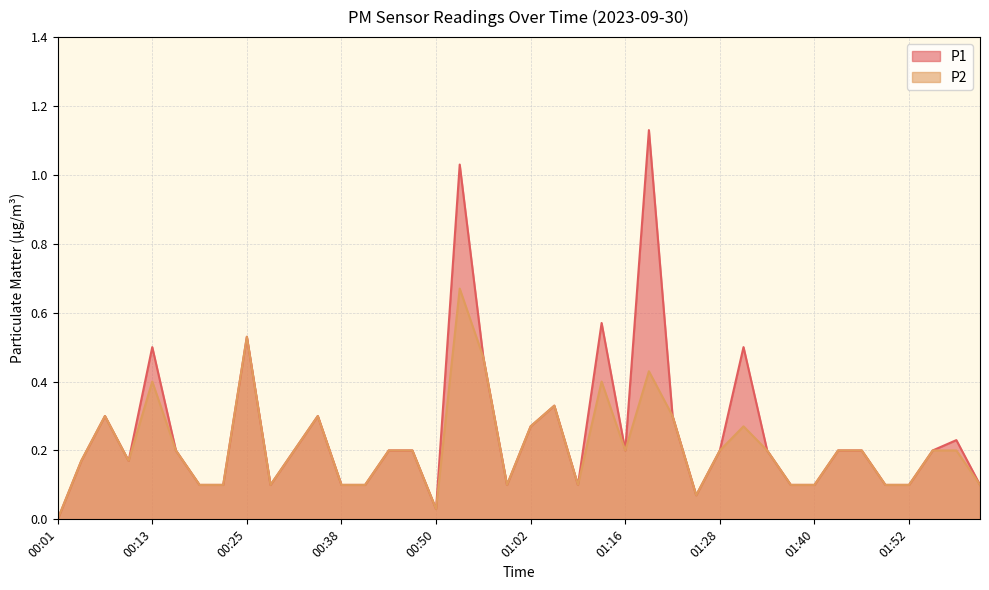

What is the label of the 17th point from the right?

01:12